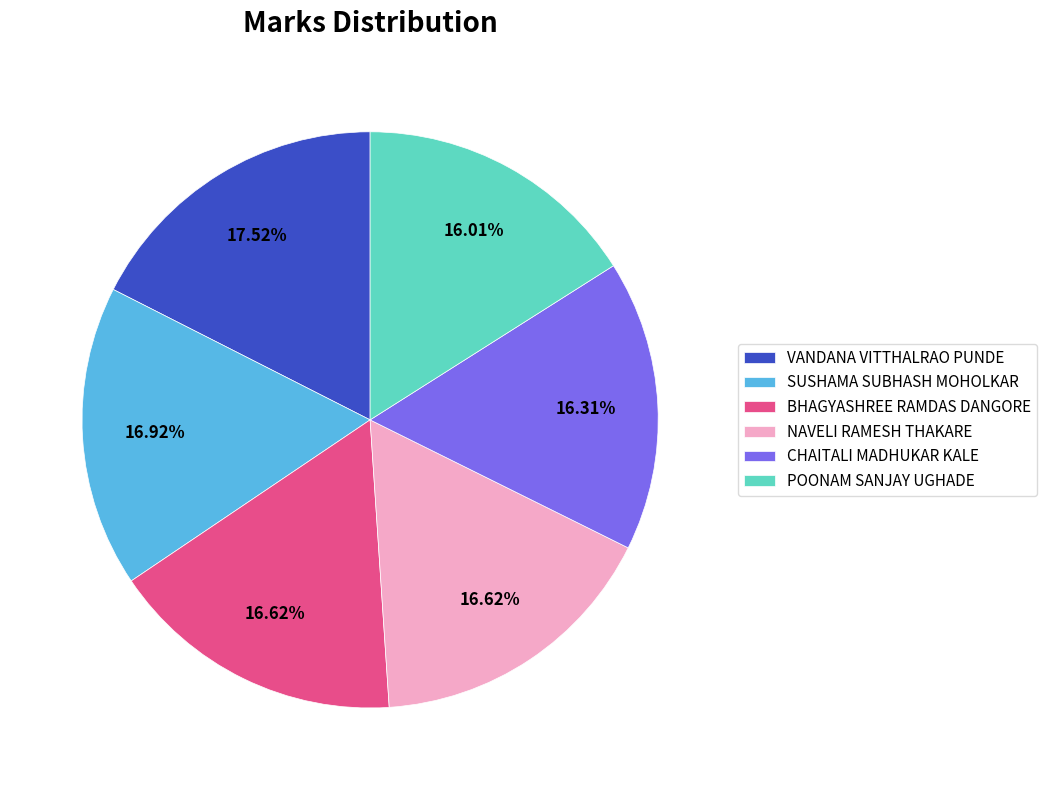

To the nearest percent, what is the combined percentage of SUSHAMA SUBHASH MOHOLKAR and VANDANA VITTHALRAO PUNDE?

34%